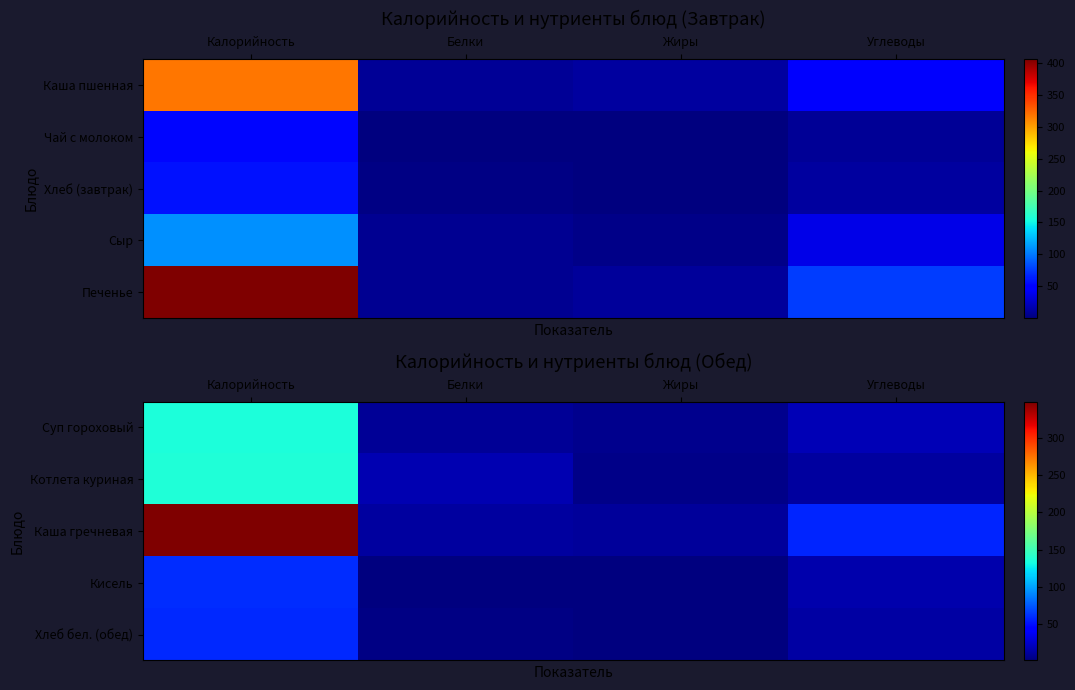

Count the number of data series in this chart.

5